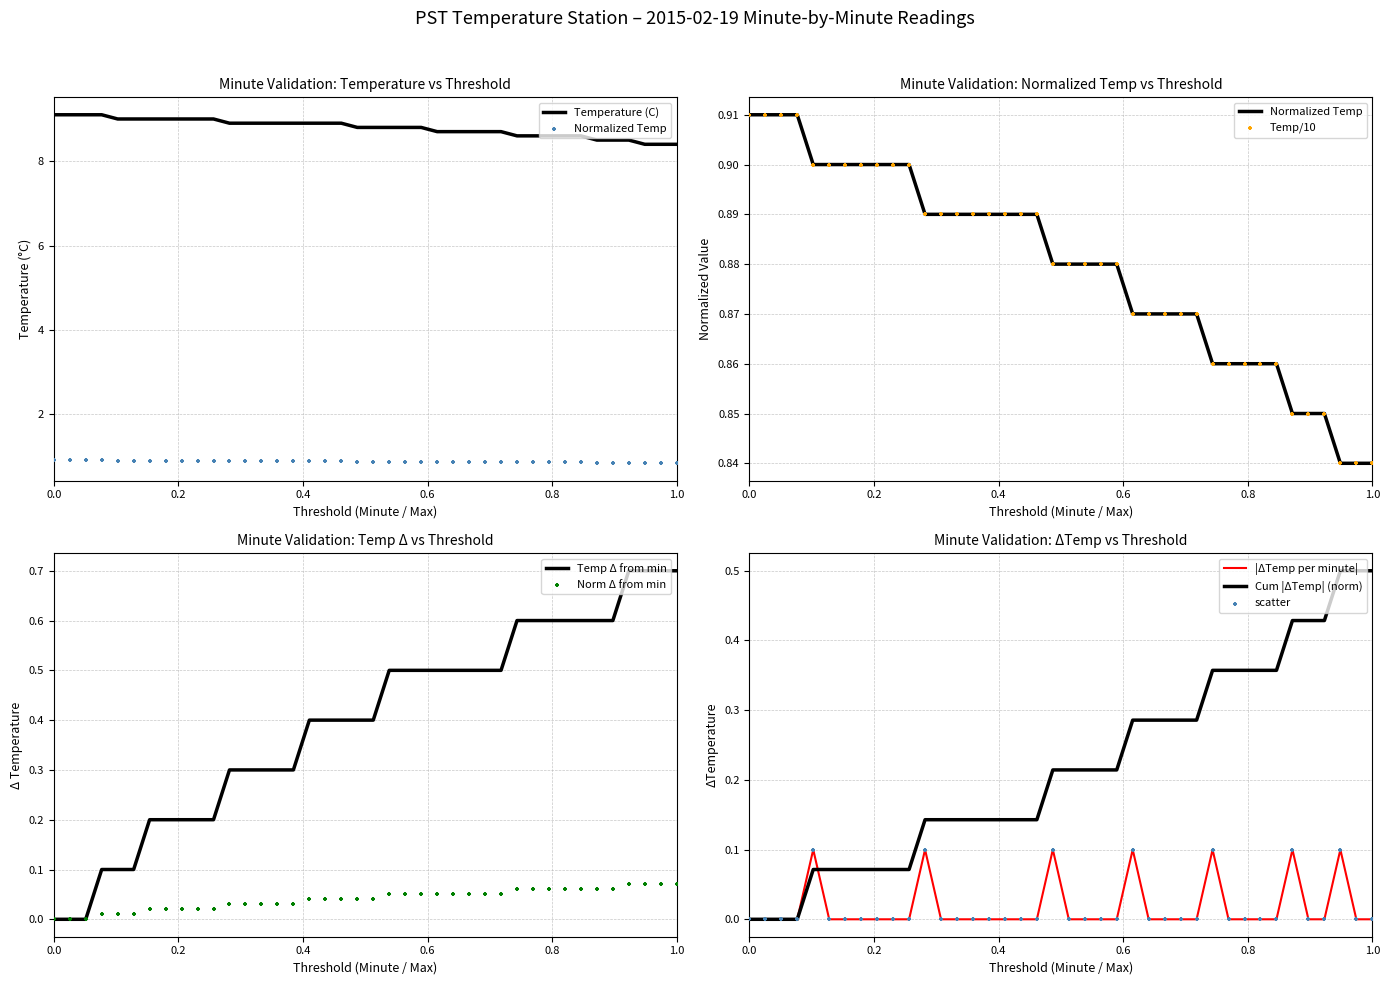

What is the lowest value of the Temperature (C) series?

8.4